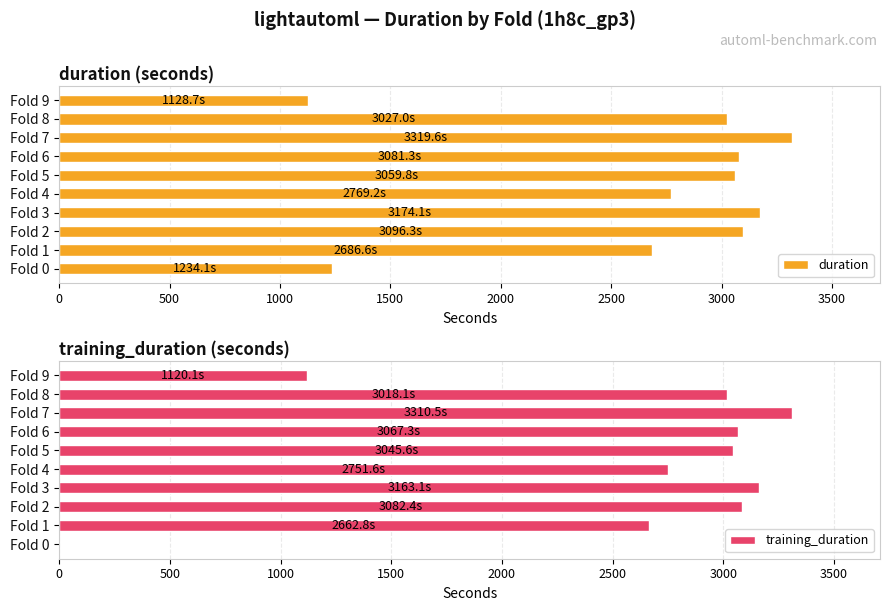

Rank the series by their average value, from highest to lowest.

duration, training_duration